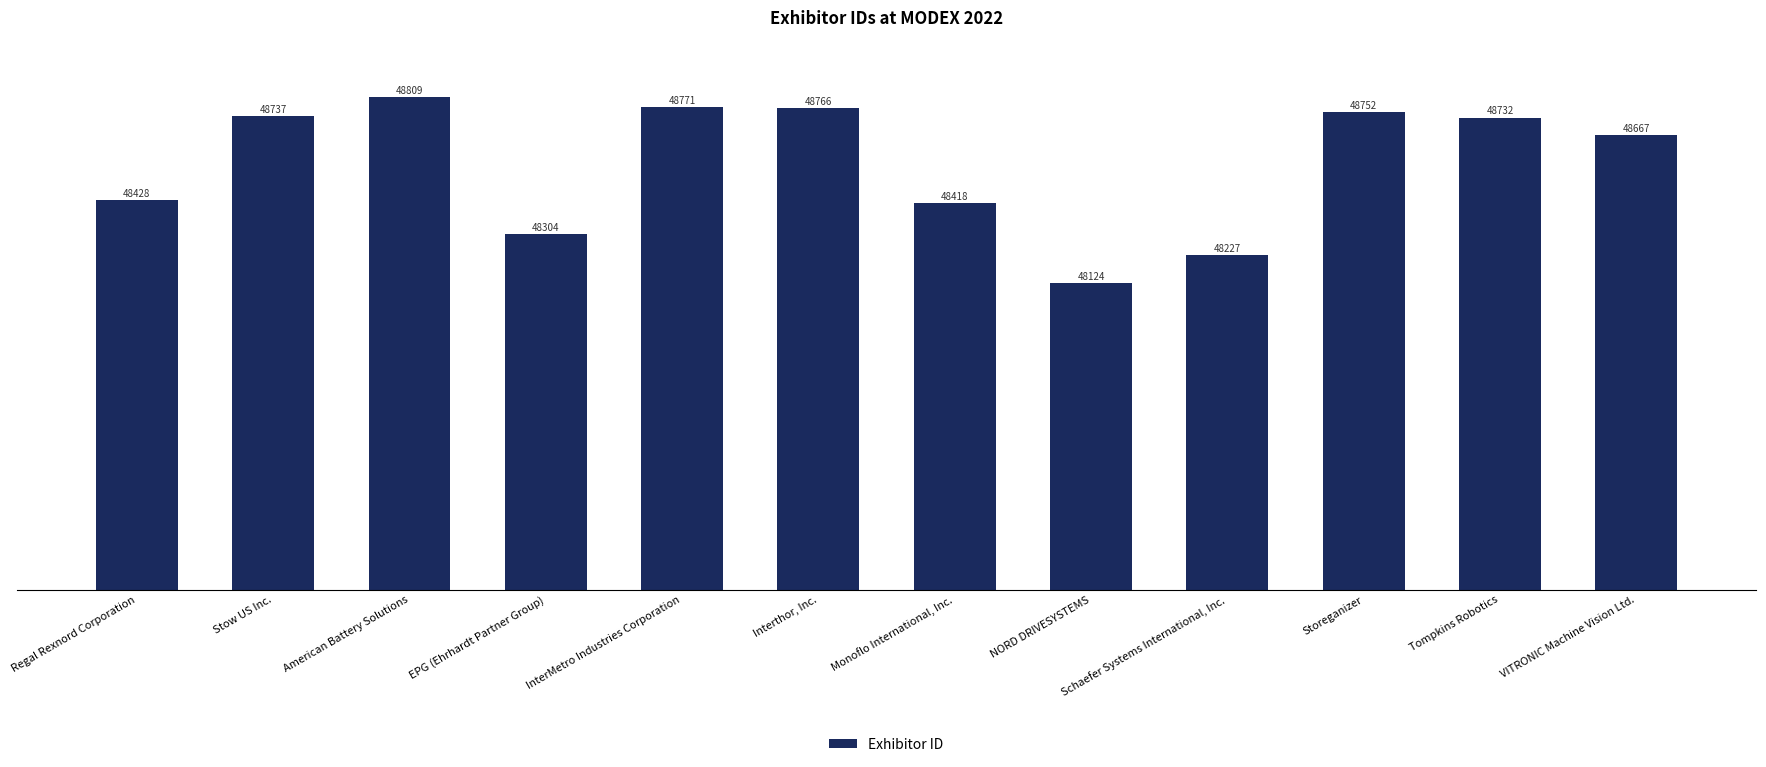

The value at Regal Rexnord Corporation is 67450. True or false?

False